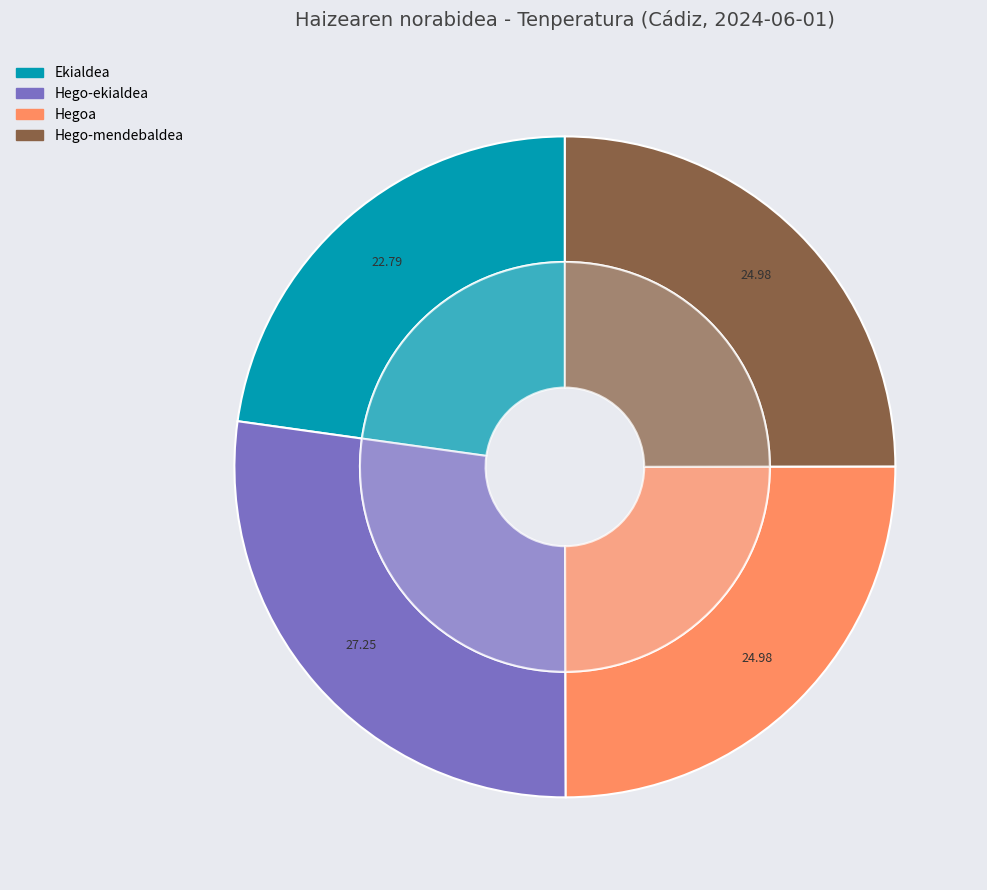

What is the largest slice in the pie chart?

Hego-ekialdea